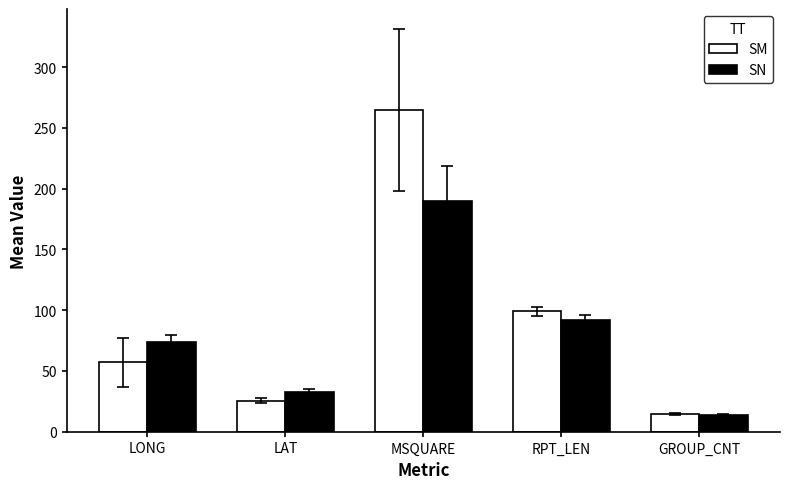

Which series has the largest range (max minus min)?

SM